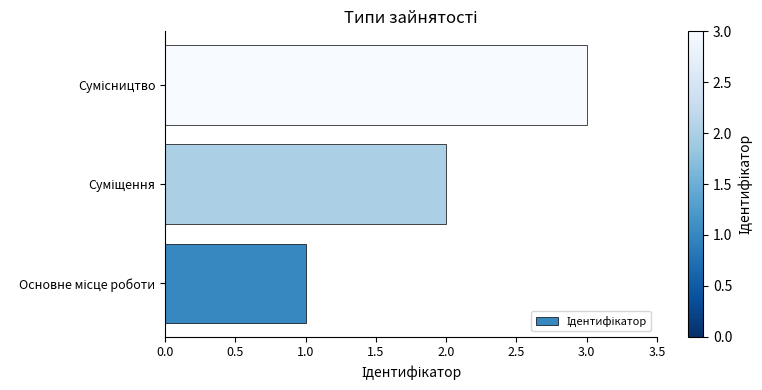

What is the sum of all values?

6